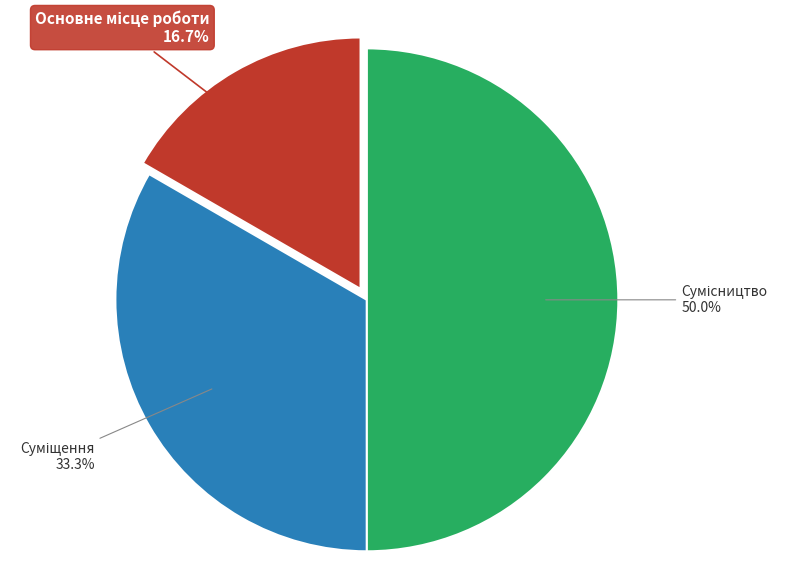

To the nearest percent, what is the average slice percentage?

33%